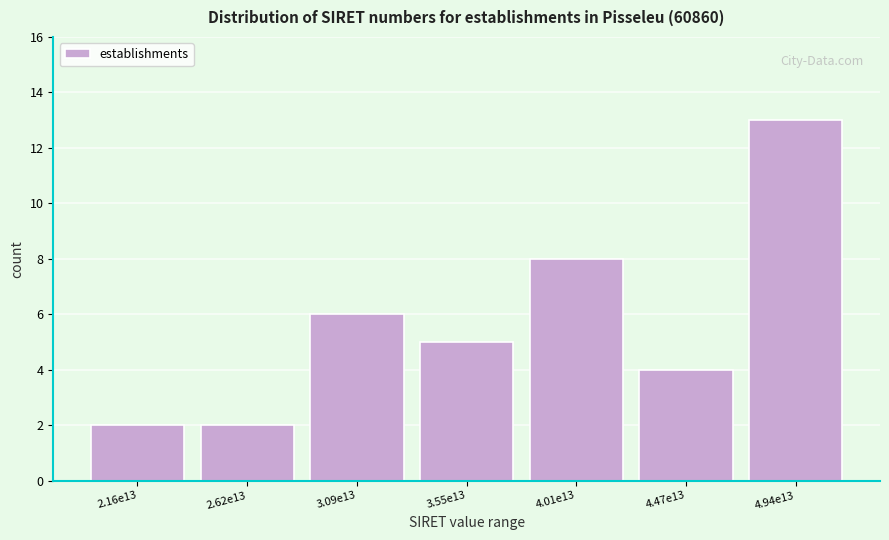

Reading left to right, what are all the values shown in this chart?

2	2	6	5	8	4	13